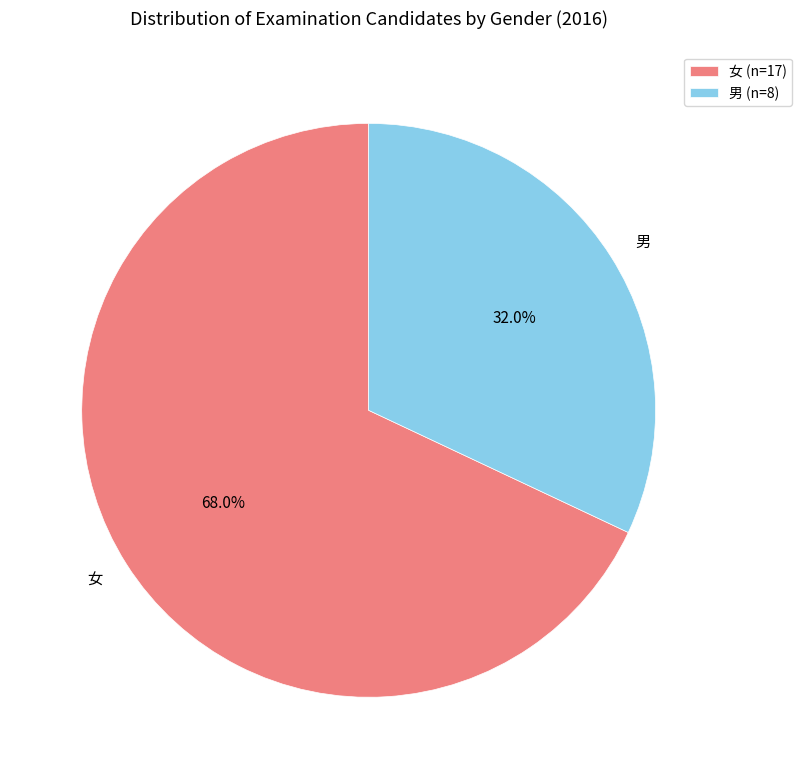

To the nearest percent, what is the combined percentage of 男 and 女?

100%